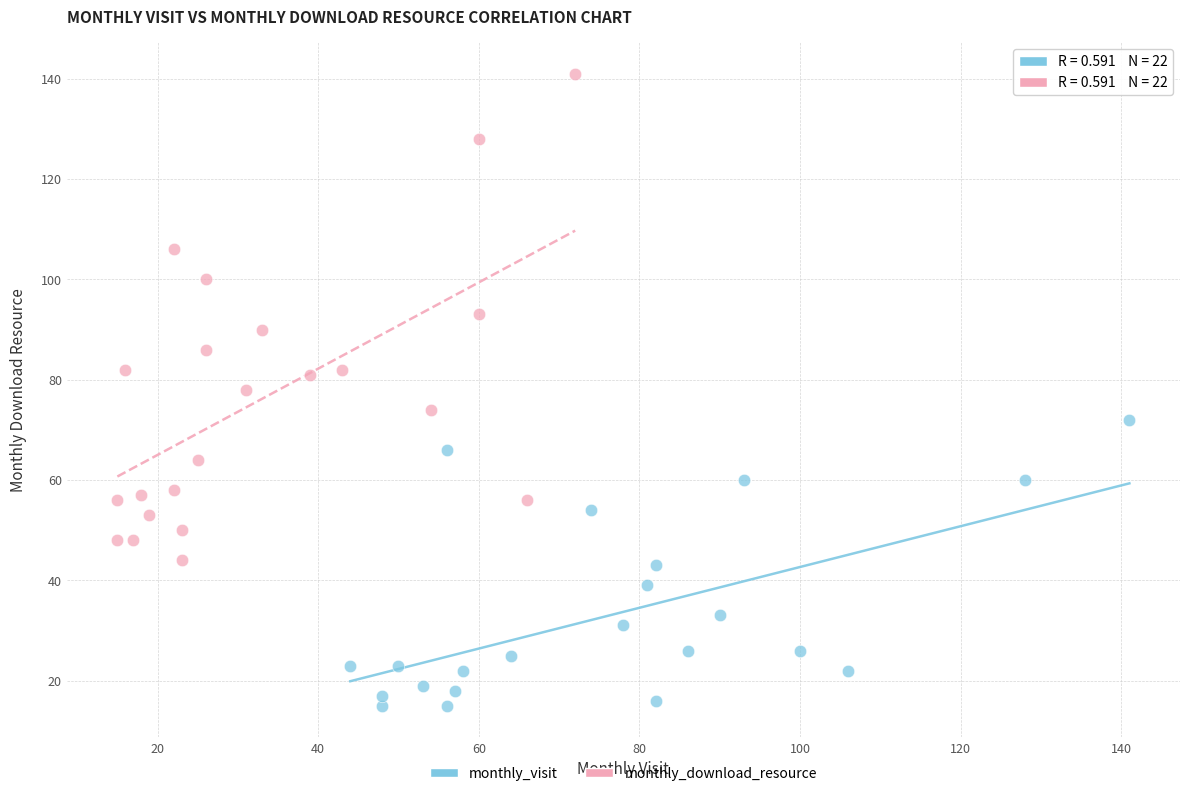

Which series contains the highest Y value?

monthly_download_resource